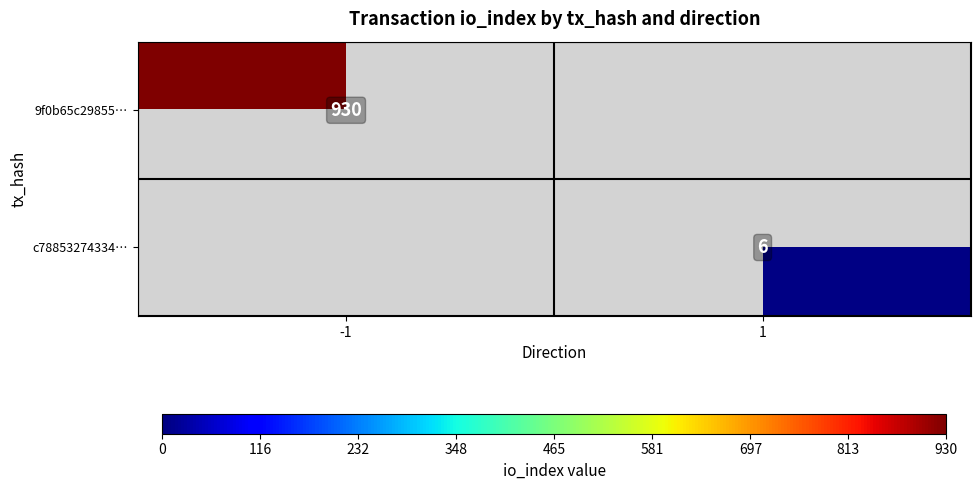

Is it true that c78853274334… equals 2.9 at 1?

False